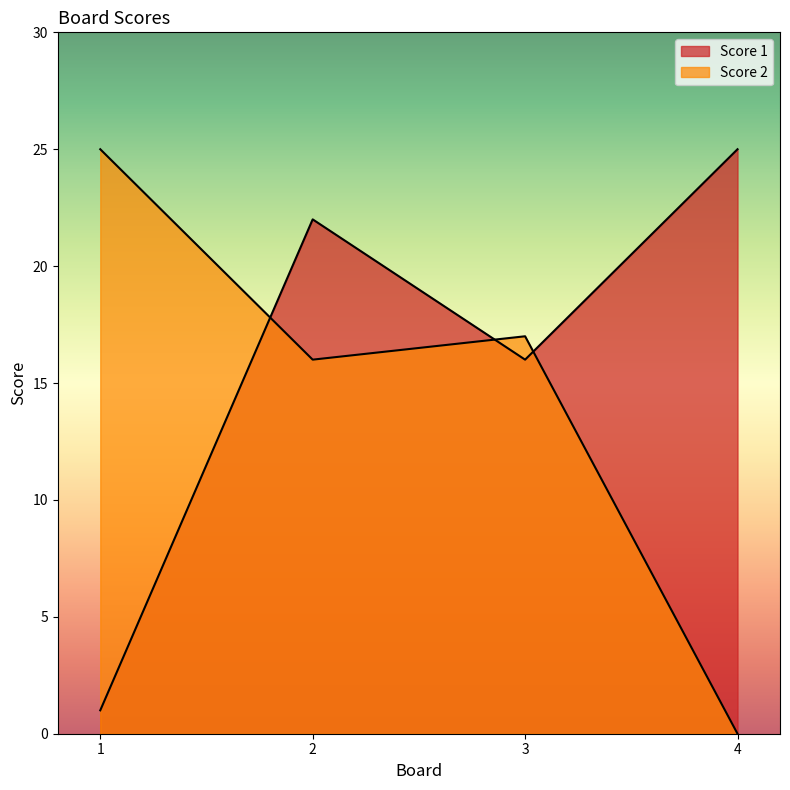

At which category does the chart reach its minimum across all series?

4